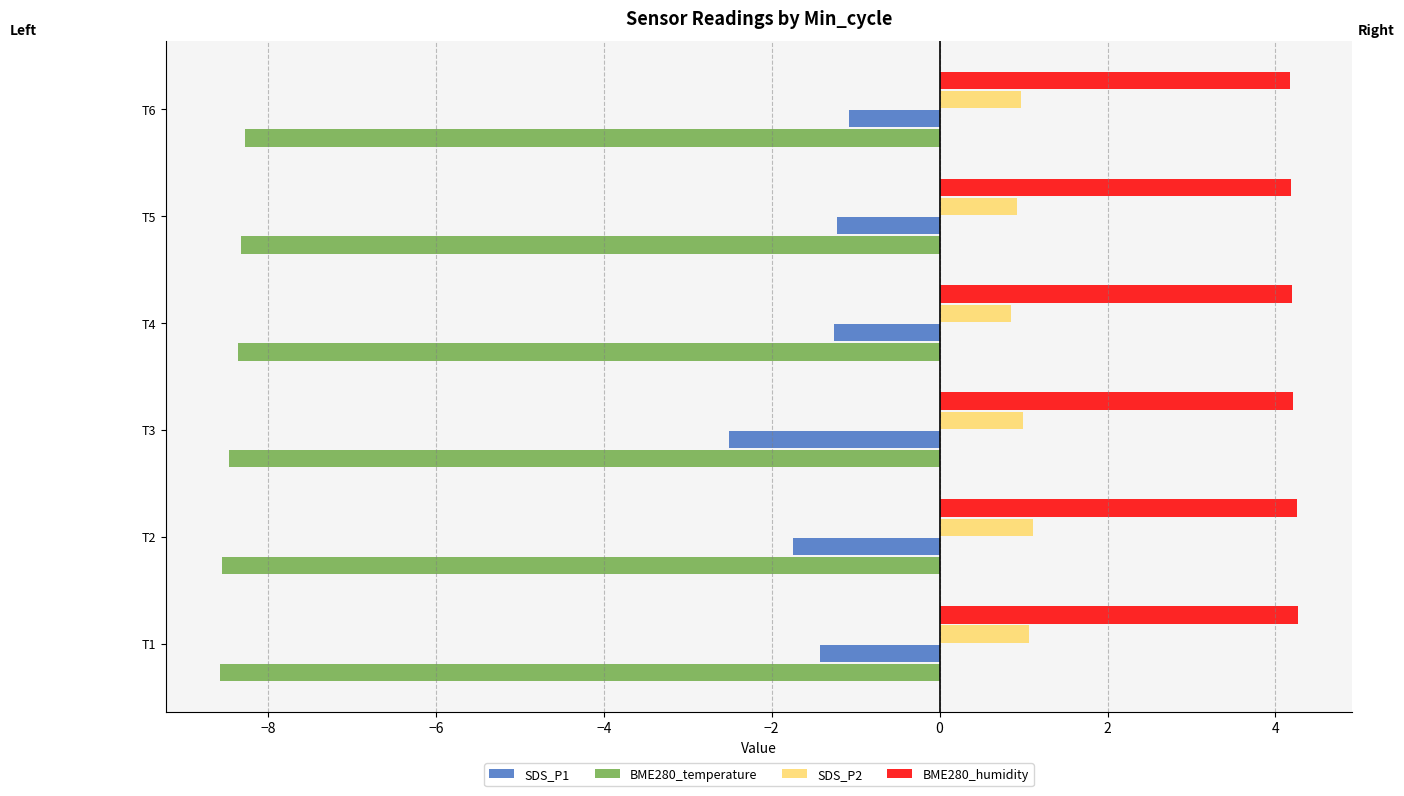

Which series changed the most between T3 and T5?

SDS_P1